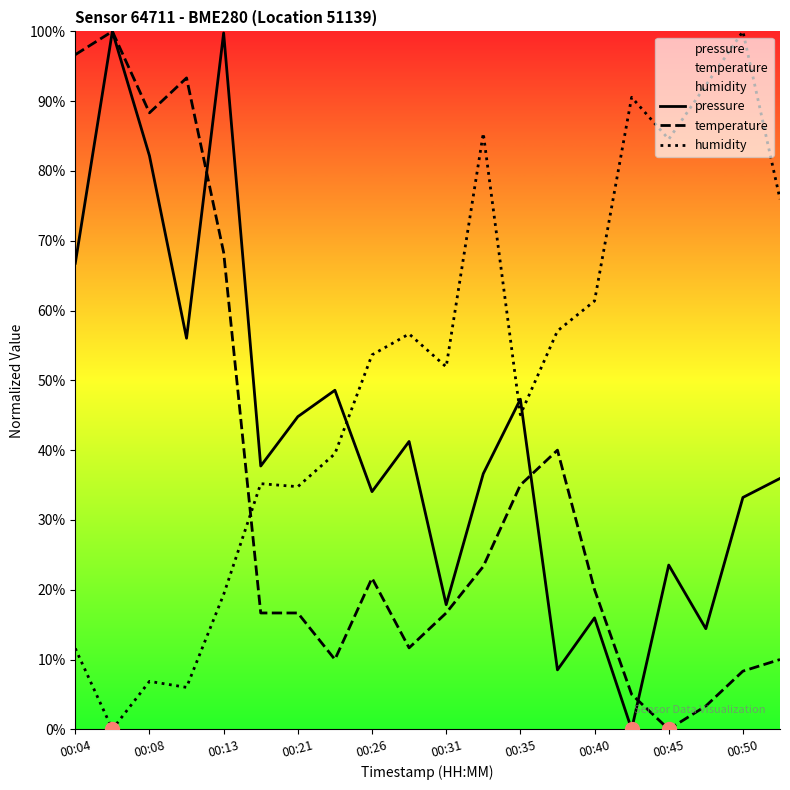

Which series has the largest total across all categories?

humidity